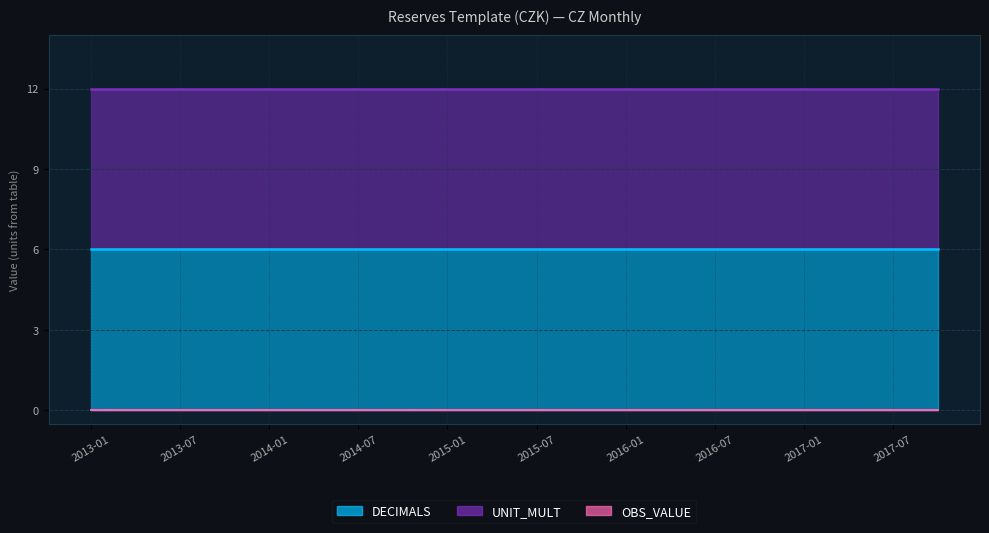

What is the spread (max minus min) of values at 2015-01?

6